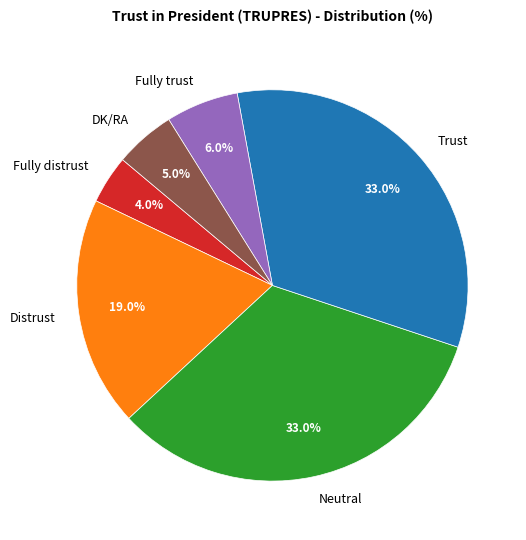

True or false: DK/RA accounts for 5% of the total.

True